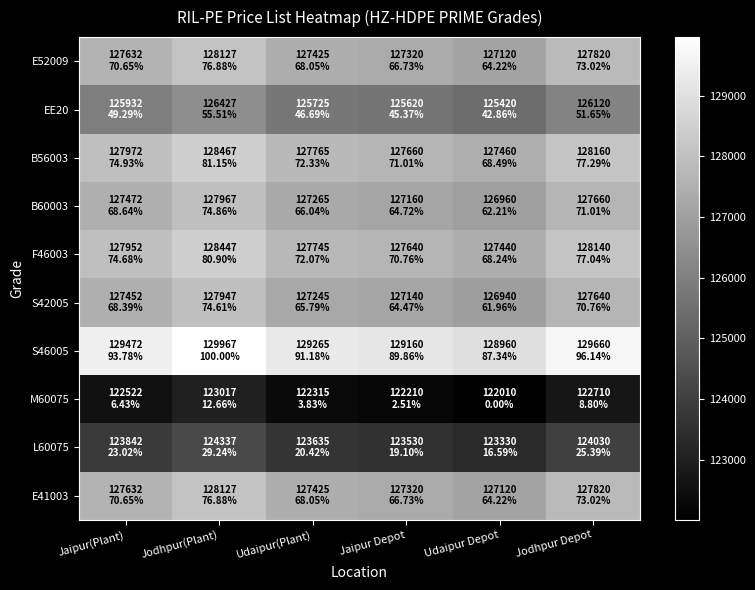

What is the spread (max minus min) of values at Udaipur Depot?

6950